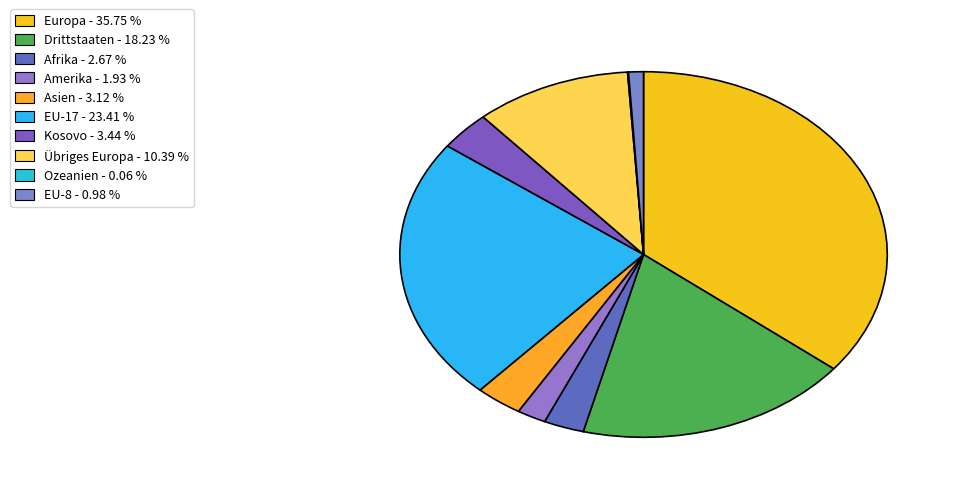

How many slices are in this pie chart?

10